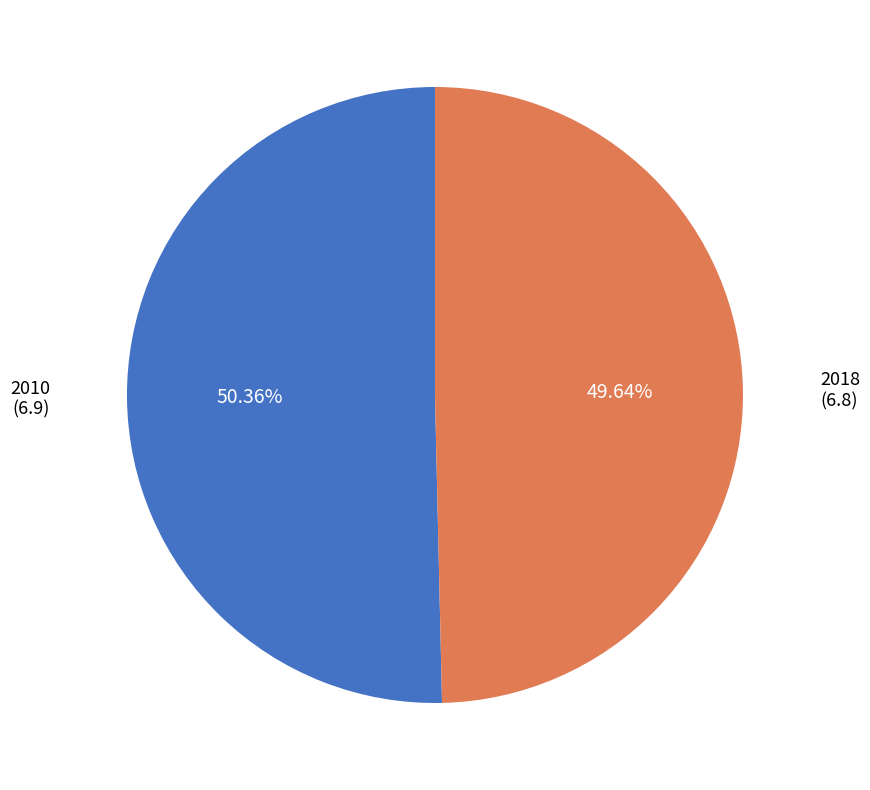

What is the total percentage of 2018 and 2010?

100.0%